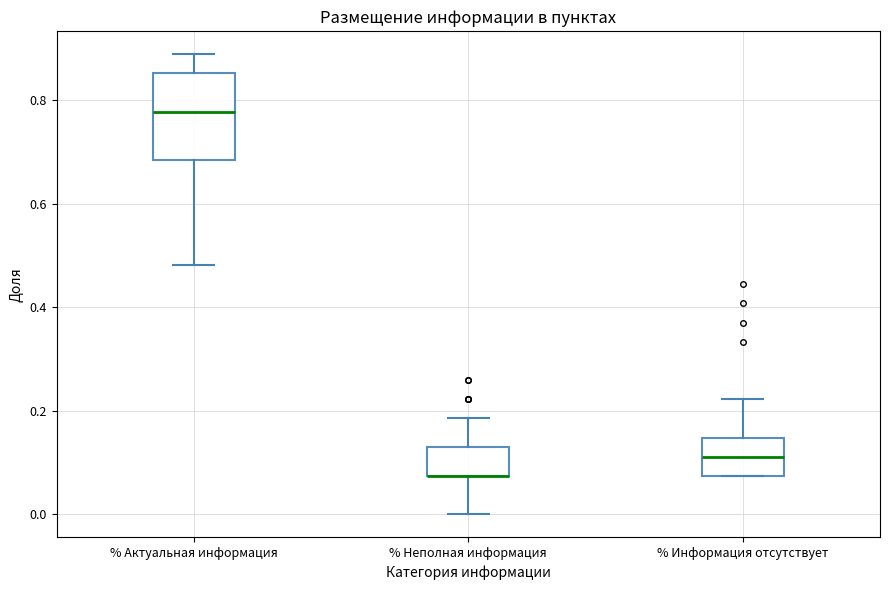

Reading left to right, read every box against the y-axis: the position of its median line, the range the box covers, and the ends of its whiskers. The values are not printed on the chart, so give them approximately, as read against the axis.

% Актуальная информация: median 0.78, box 0.68 to 0.86, whiskers 0.48 to 0.88
% Неполная информация: median 0.08 (drawn on the box's lower edge), box 0.08 to 0.12, whiskers 0.00 to 0.18
% Информация отсутствует: median 0.12, box 0.08 to 0.14, whiskers 0.08 to 0.22